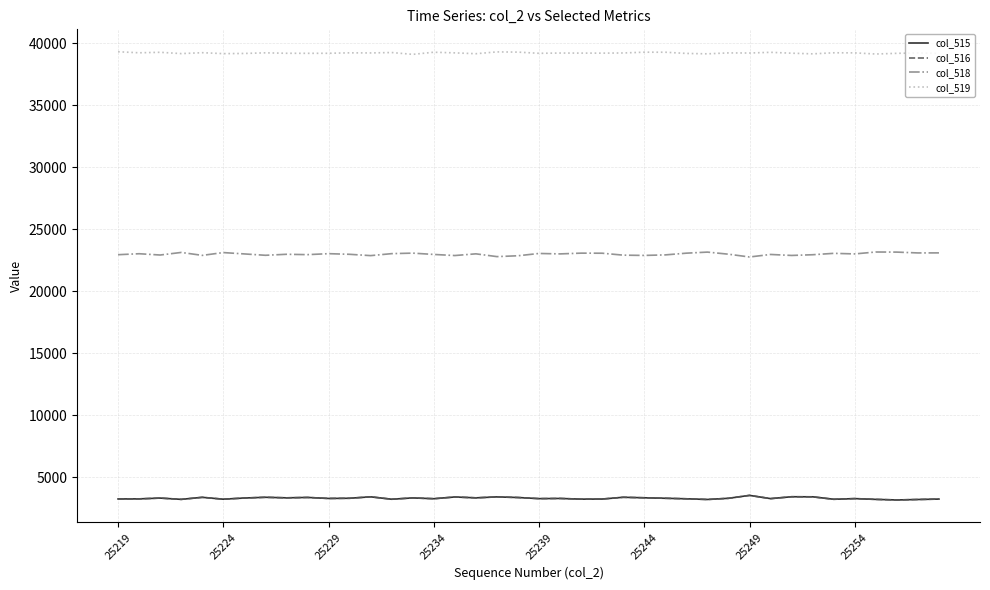

True or false: col_518 and col_515 cross at least once.

False